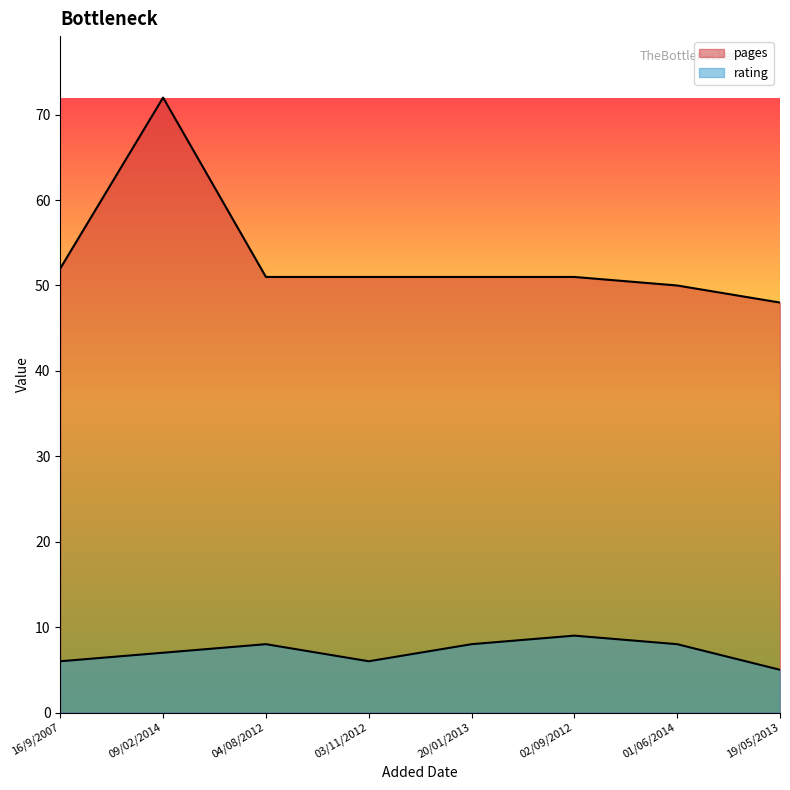

At which label does rating reach its minimum?

19/05/2013